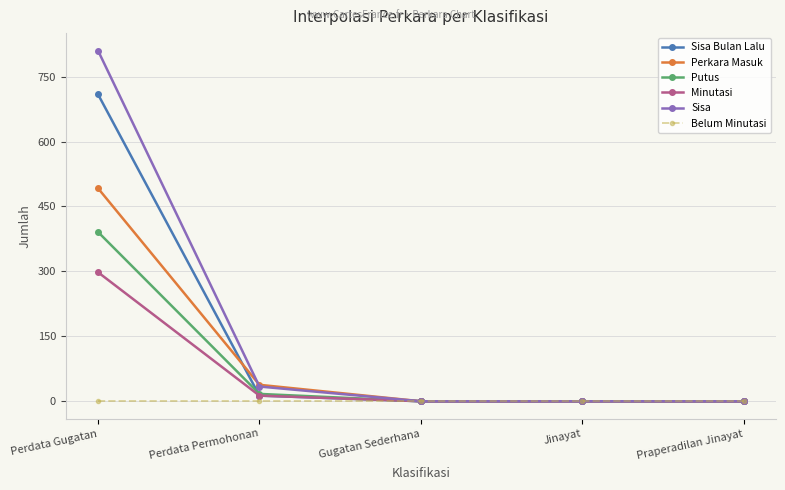

At how many categories does at least one series exceed 44?

1